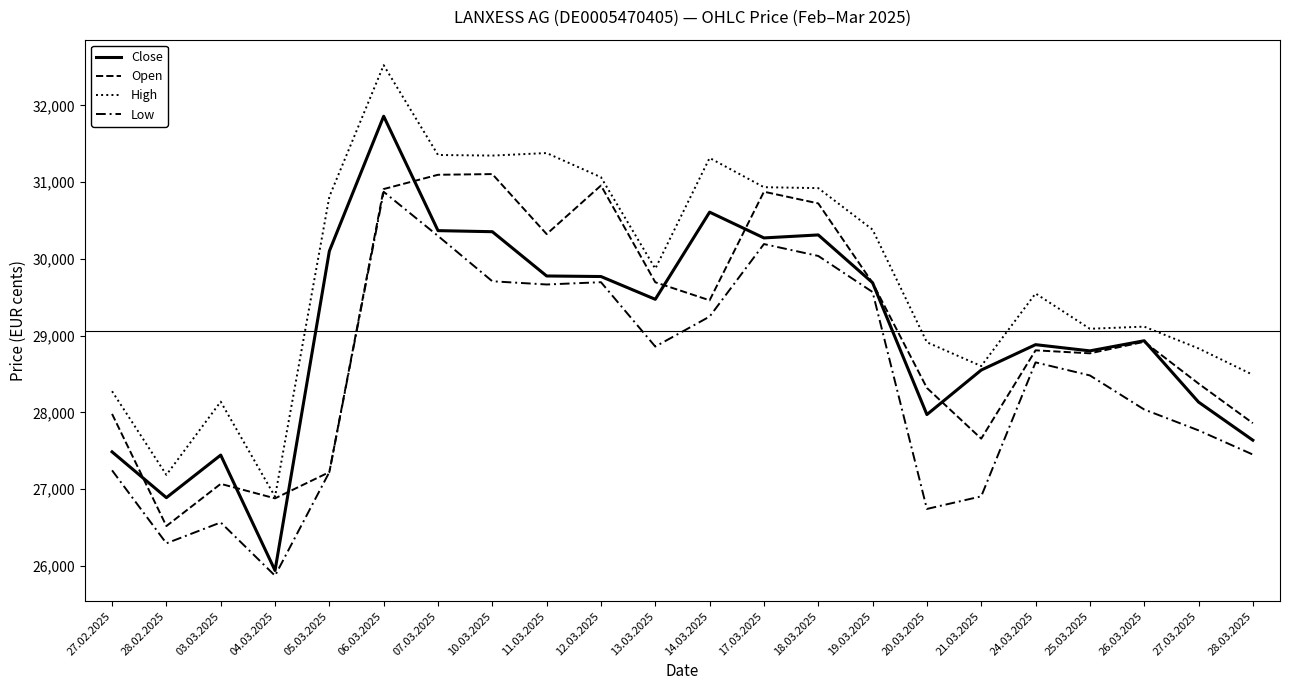

At which category is the sum across all series the highest?

06.03.2025